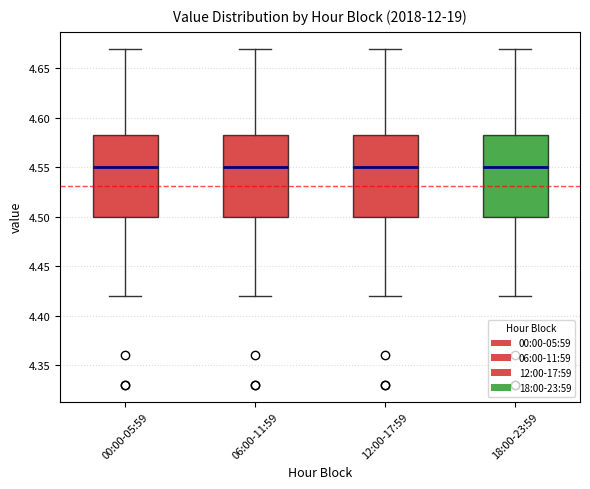

Where does the upper whisker of the box for 00:00-05:59 end on the y-axis? The values are not printed on the chart, so give them approximately, as read against the axis.

4.670